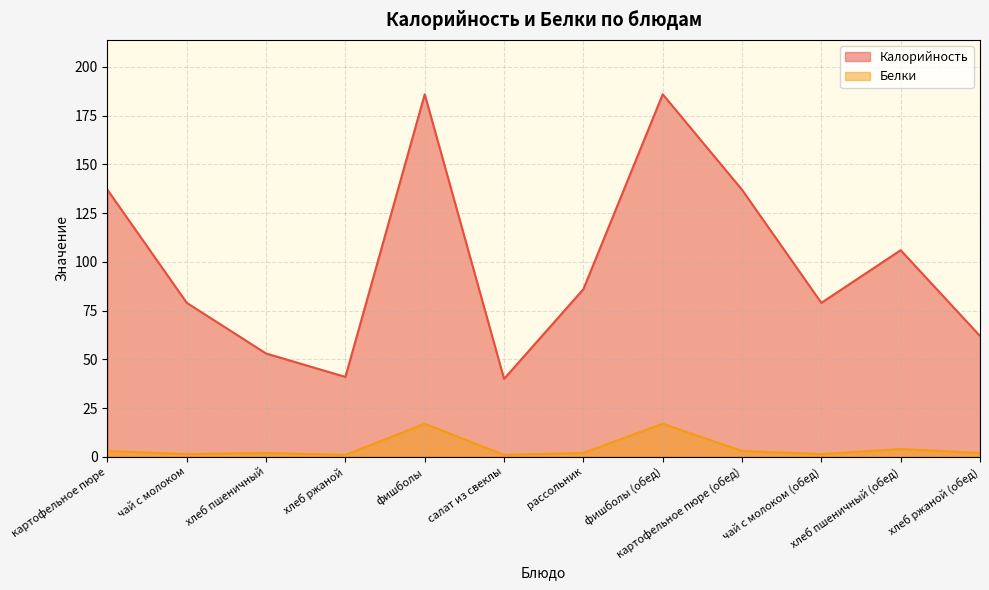

Between хлеб пшеничный and рассольник, which series saw the biggest shift?

Калорийность